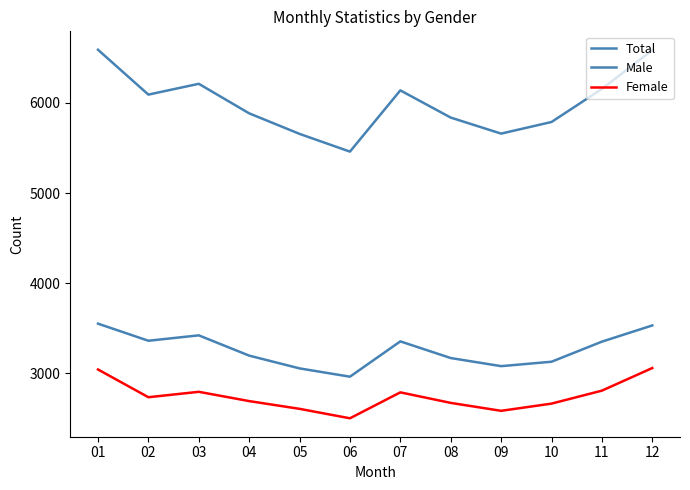

At which label does Male reach its peak?

01